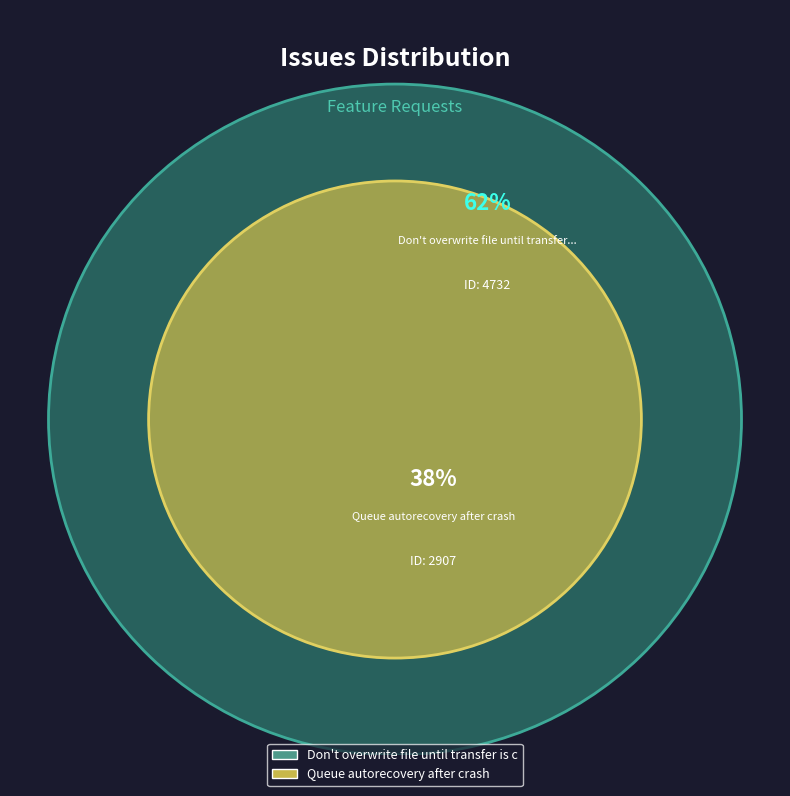

To the nearest percent, what is the difference between the Don't overwrite file until transfer is complete and Queue autorecovery after crash slice percentages?

24%